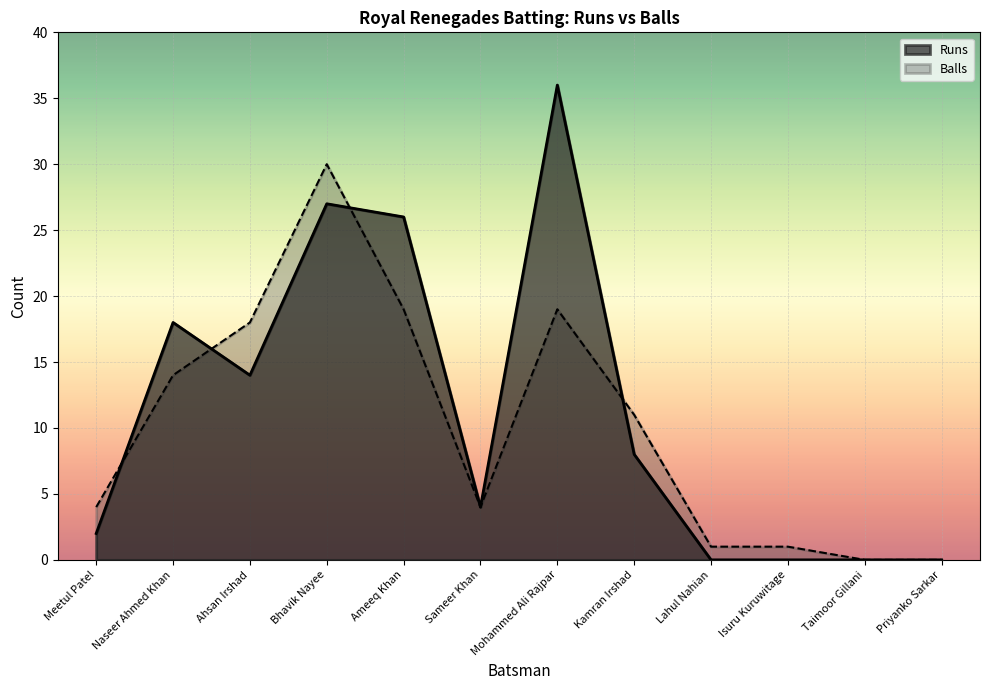

True or false: Runs has a value of -12 at Taimoor Gillani.

False